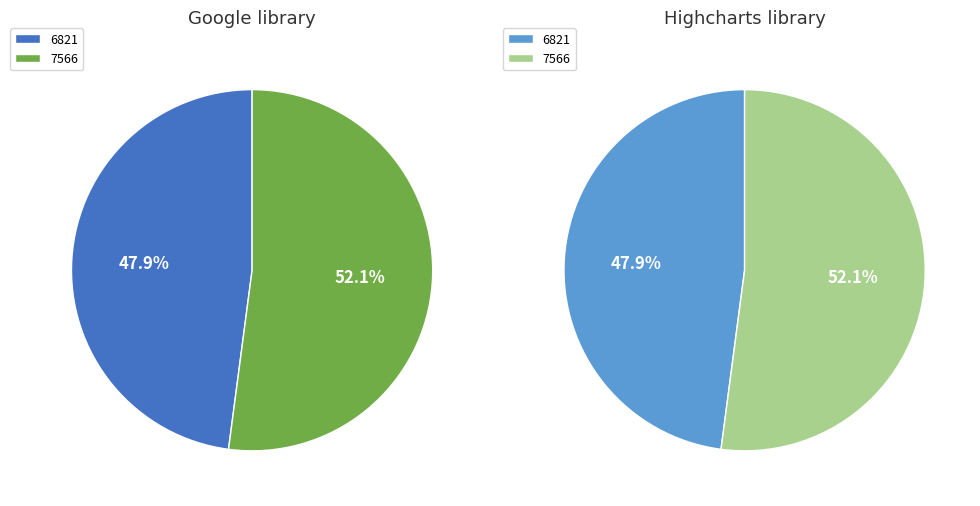

True or false: 6821 accounts for 48% of the total.

True